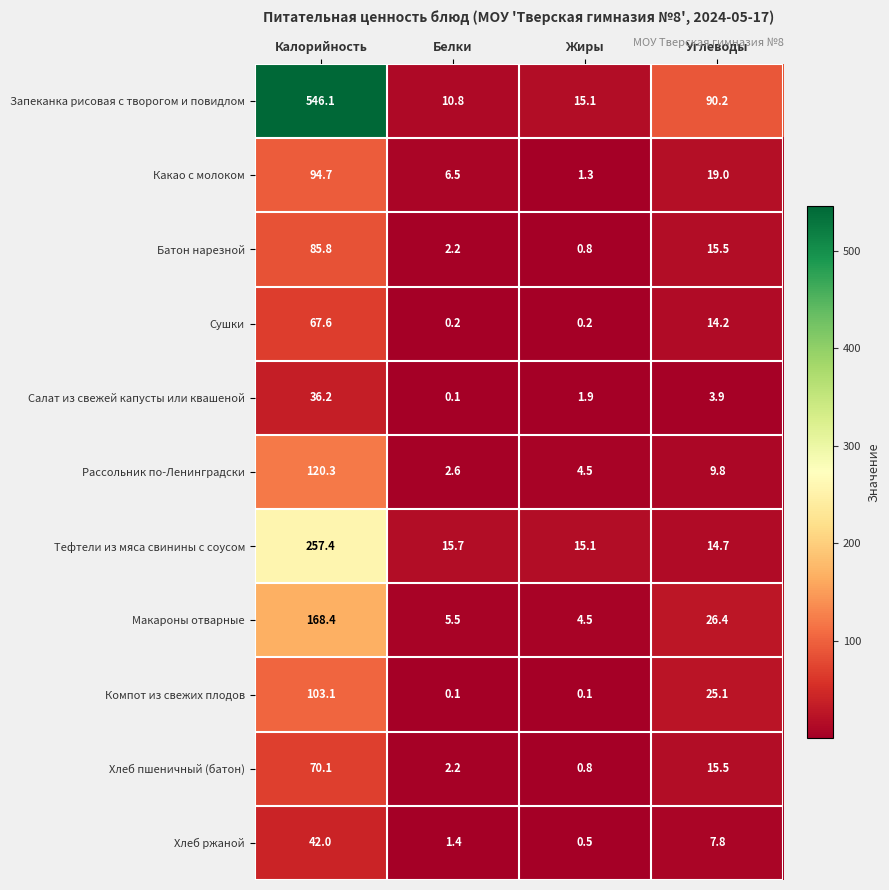

Which series has the largest total across all categories?

Запеканка рисовая с творогом и повидлом